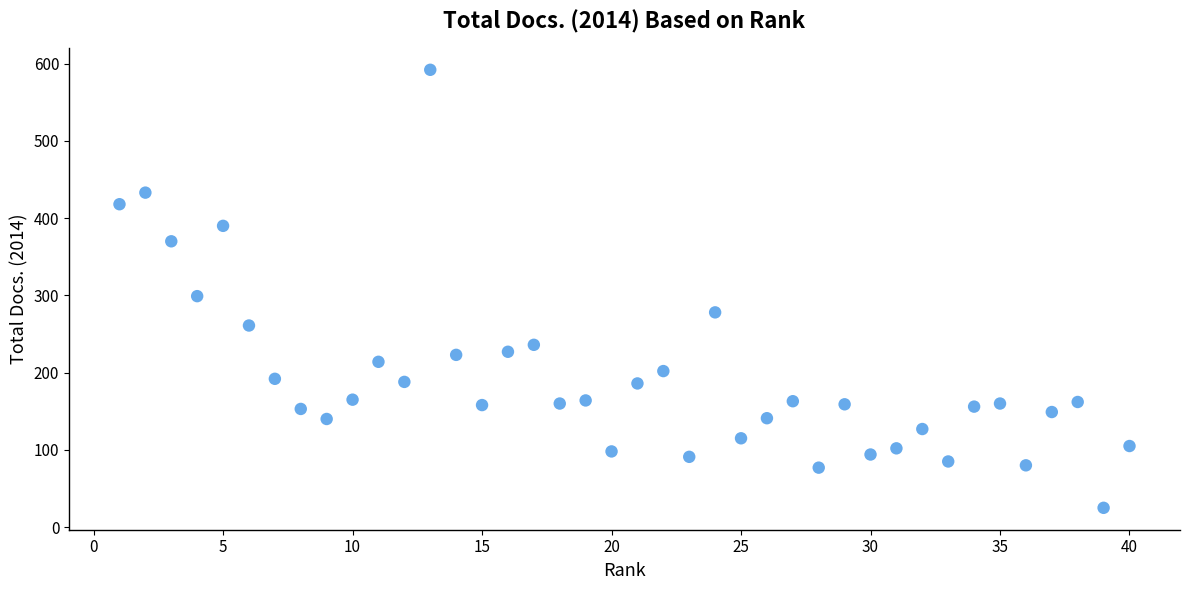

What Y value in the scatter plot is closest to 308?

299